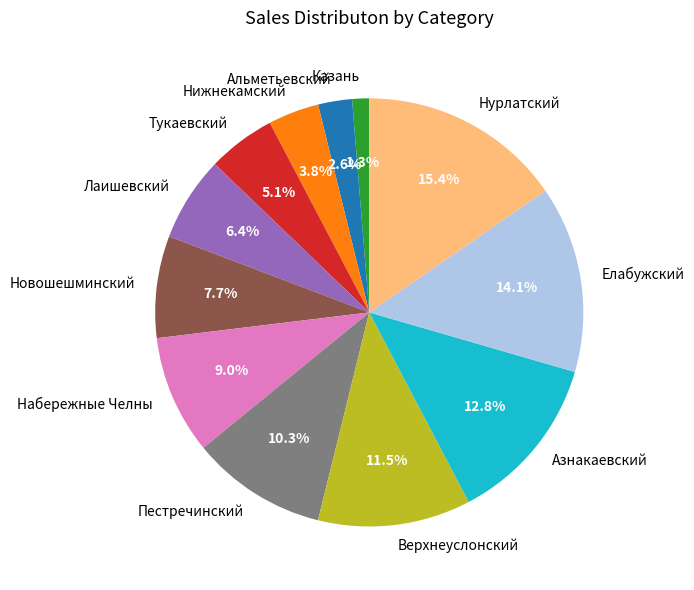

Is Альметьевский the majority of the pie?

No